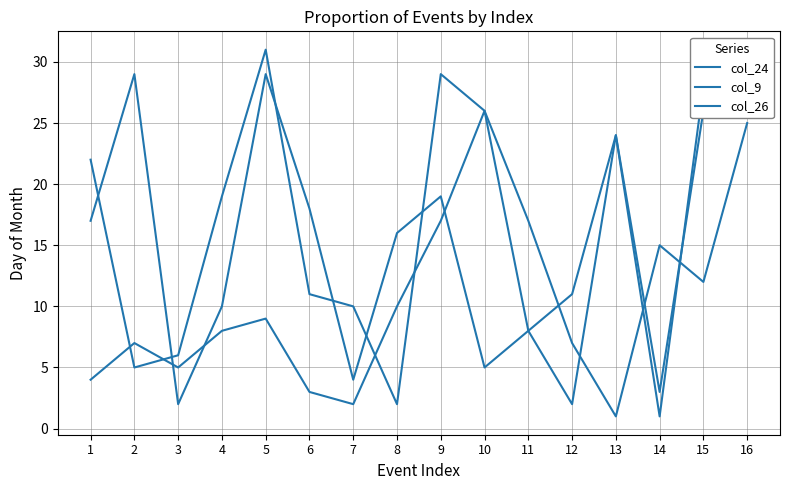

What are all the series names shown in the legend?

col_24, col_9, col_26